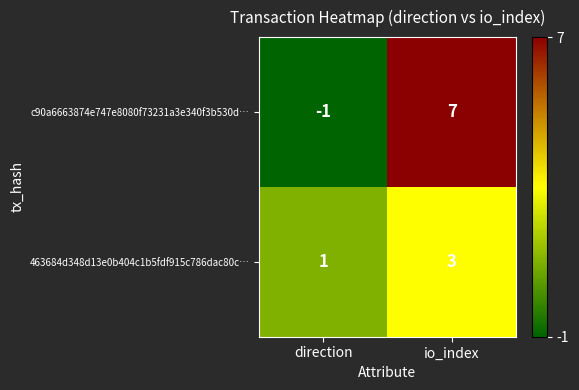

What value does the c90a6663874e747e8080f73231a3e340f3b530d… series have at io_index?

7